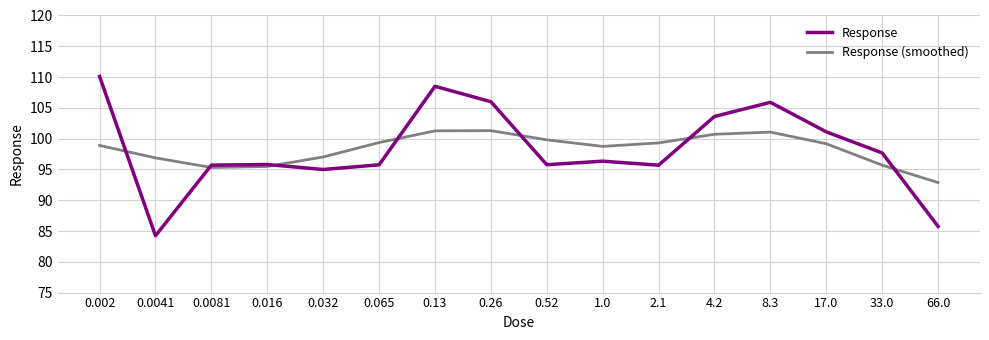

What is the maximum value for Response?

110.1